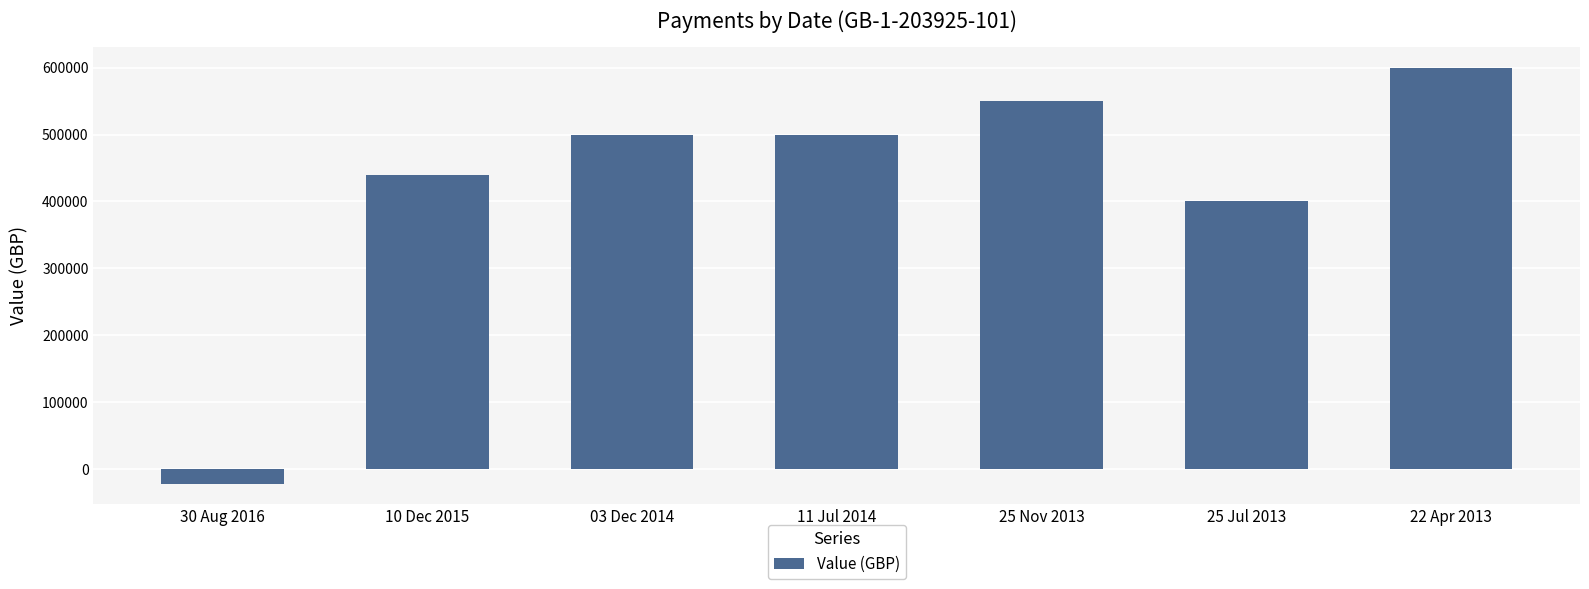

What is the value of the 5th bar from the left?

550000